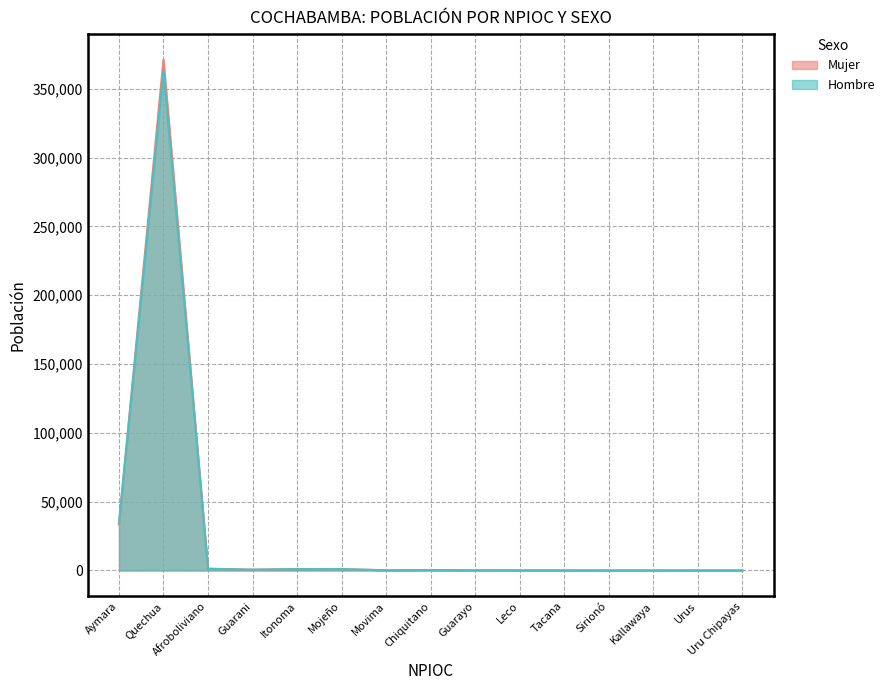

Where is the first local minimum for Mujer?

Guarani